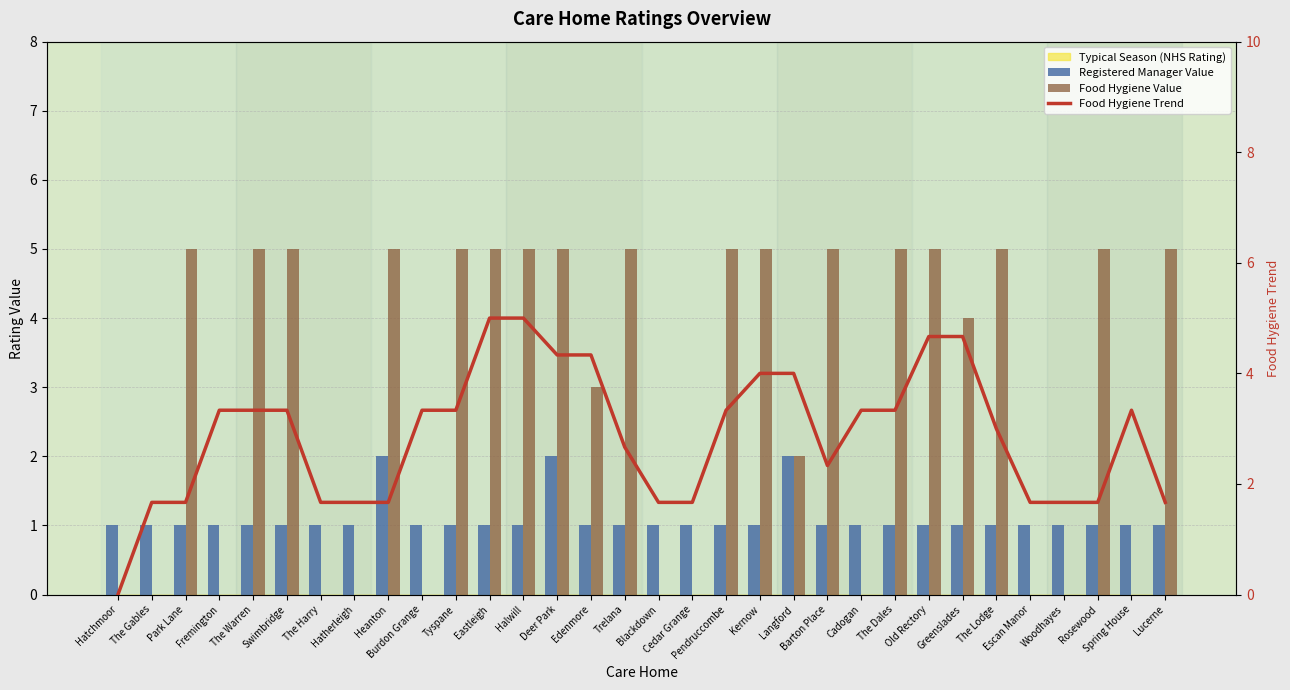

How many data points in Registered Manager Value are above 1?

3